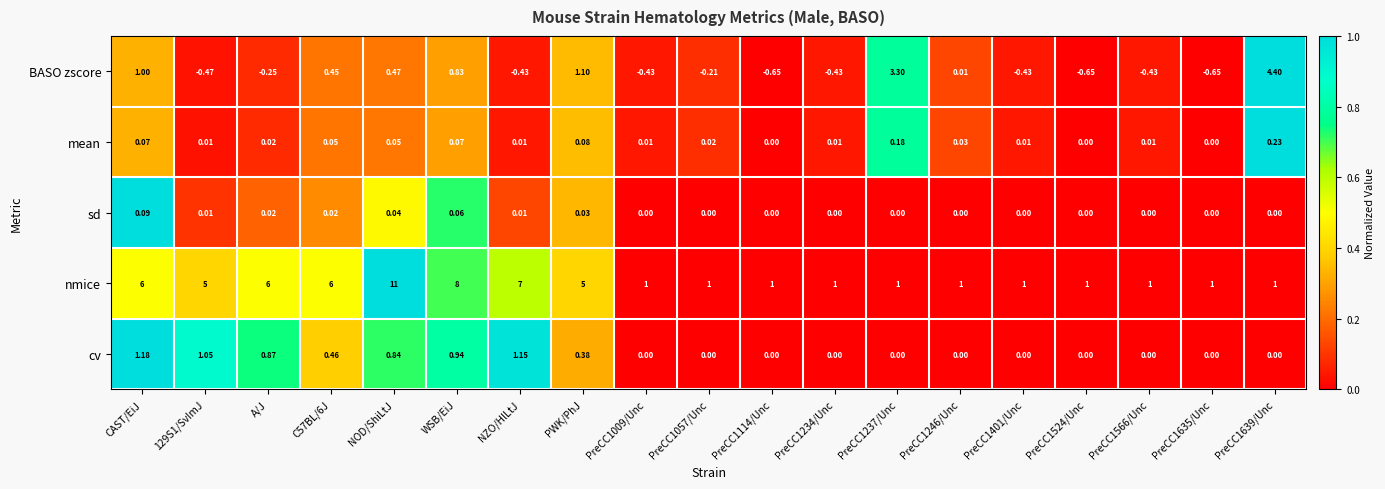

Which series changed the most between PWK/PhJ and PreCC1057/Unc?

nmice